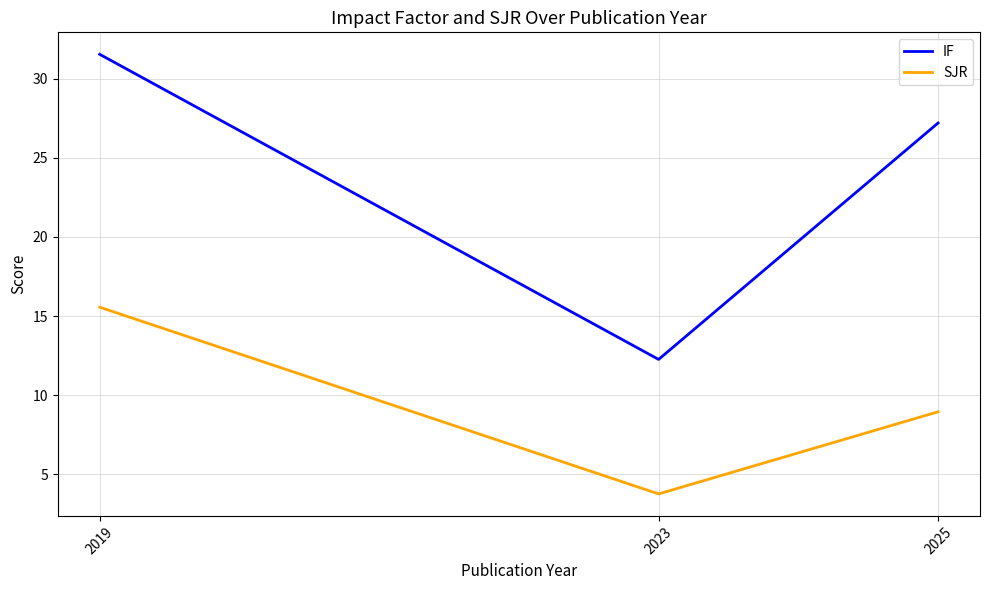

What is the approximate value of IF at 2023?

12.3